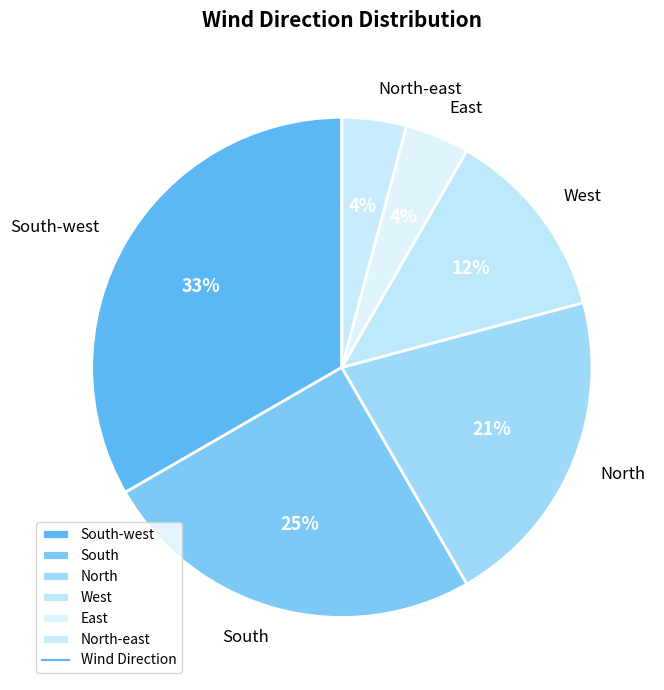

Do West and North together represent more than half of the pie?

No